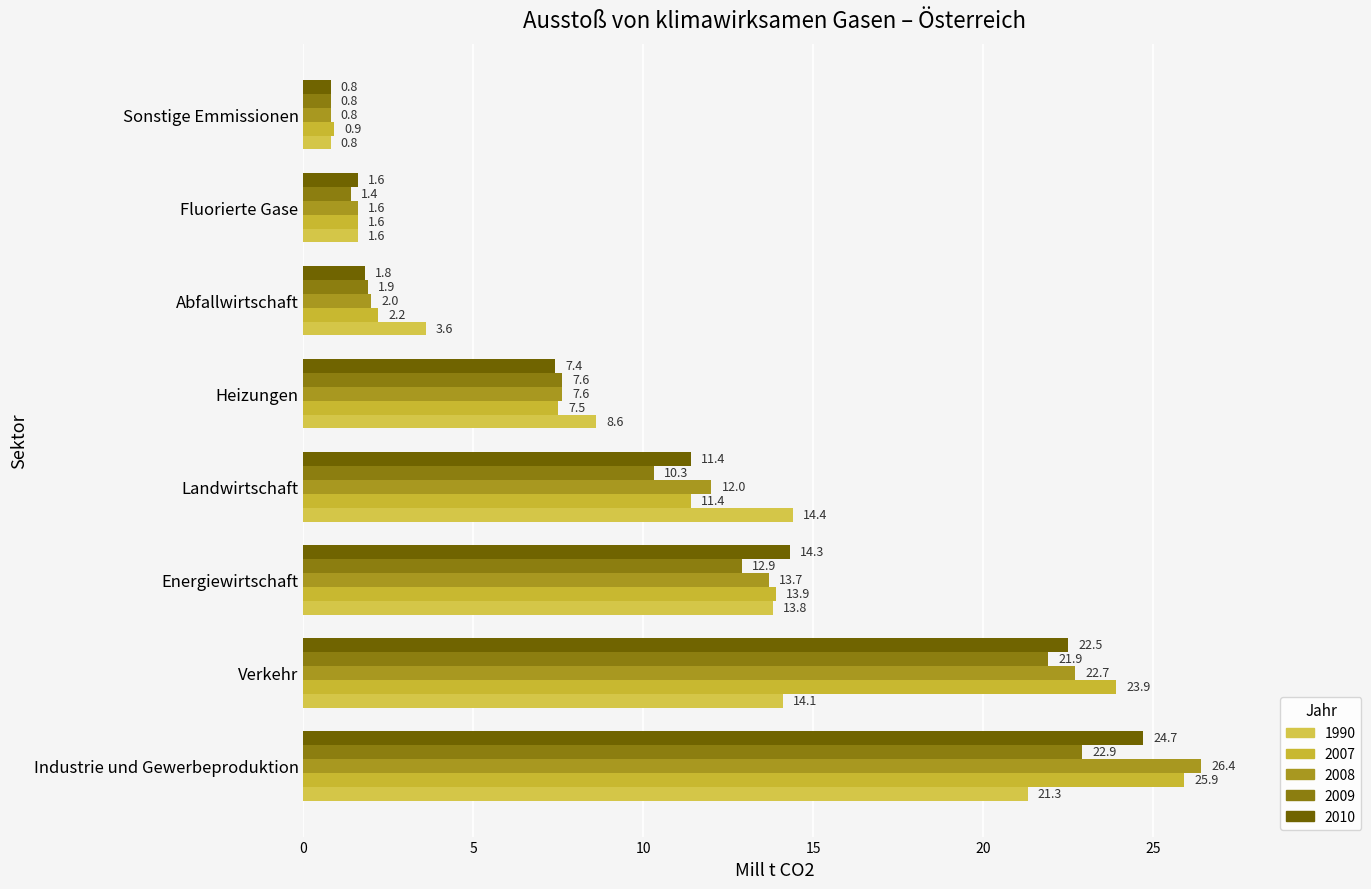

At which category is the sum across all series the highest?

Industrie und Gewerbeproduktion